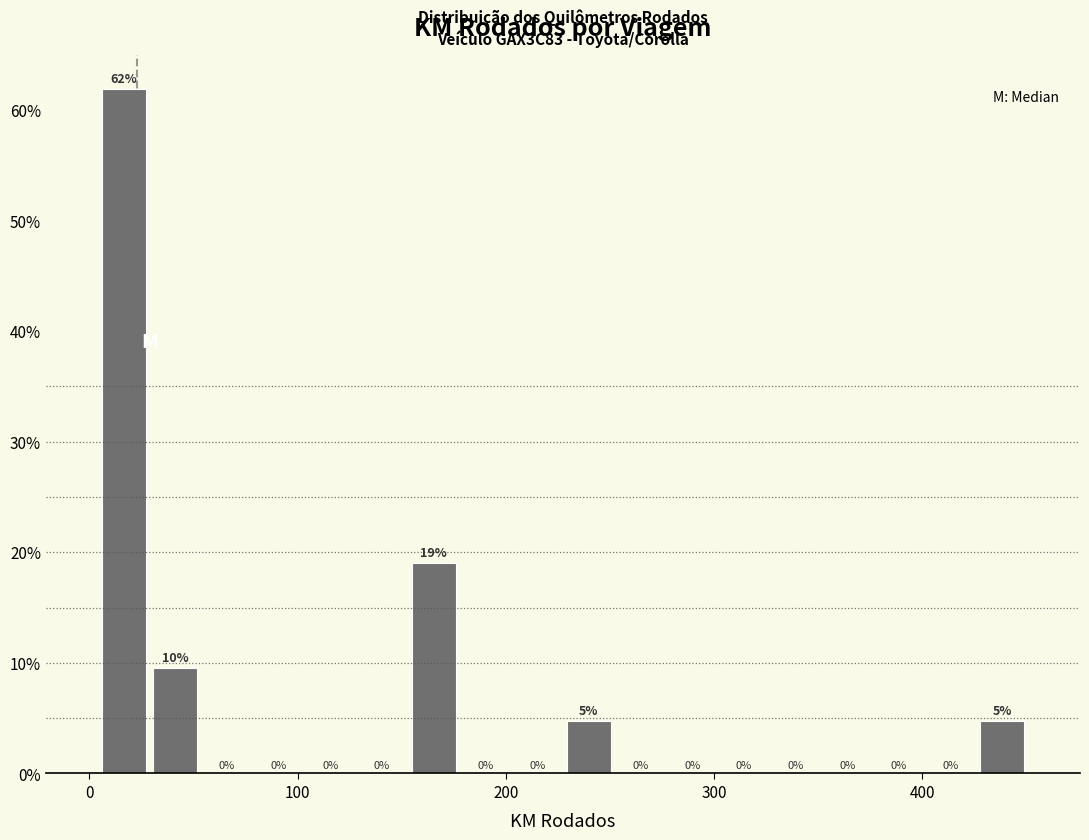

Around what value on the x-axis is the tallest bar? Give the approximate position of its centre, as read against the axis.

20